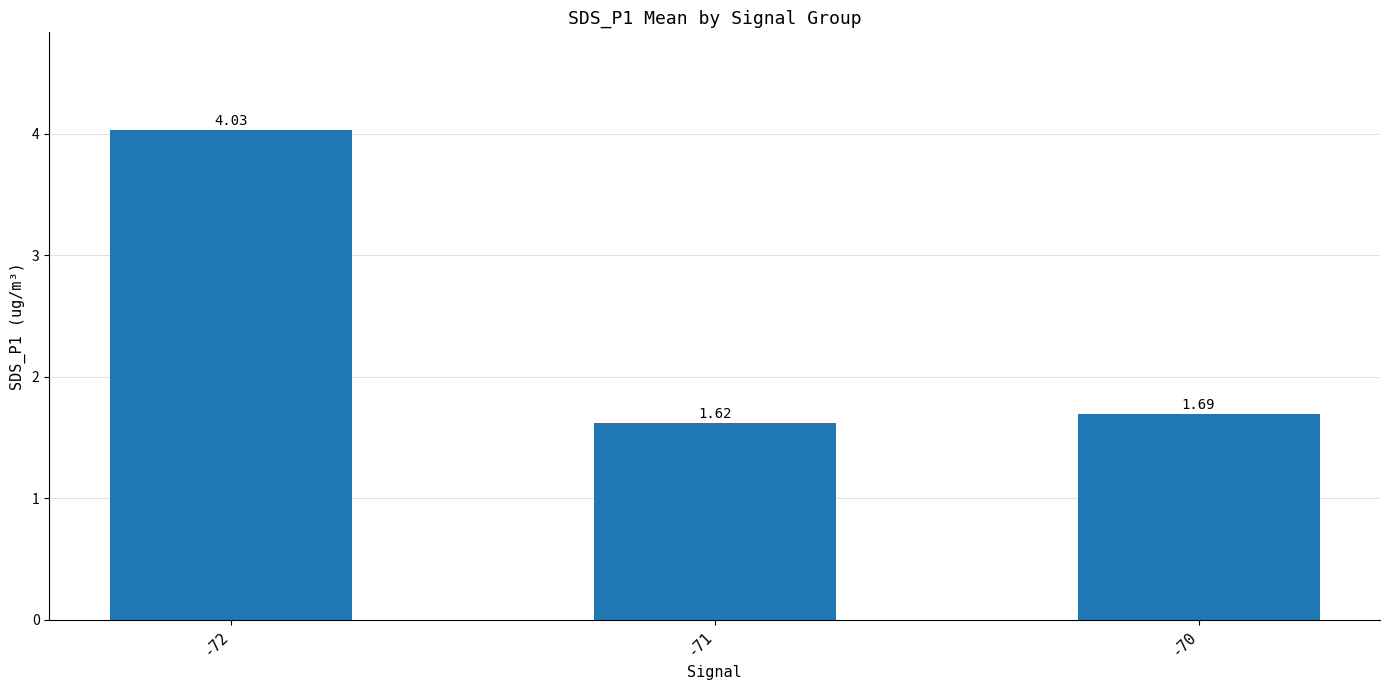

What is the change in value from -72 to -70?

-2.3